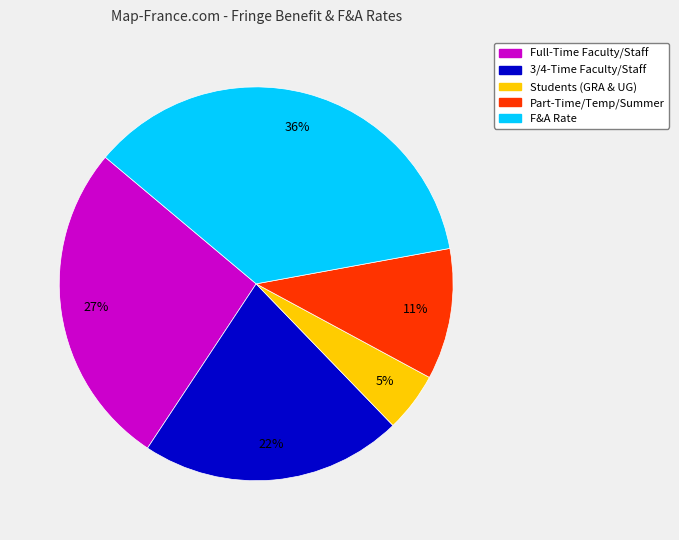

The Full-Time Faculty/Staff slice represents 37% of the pie. True or false?

False